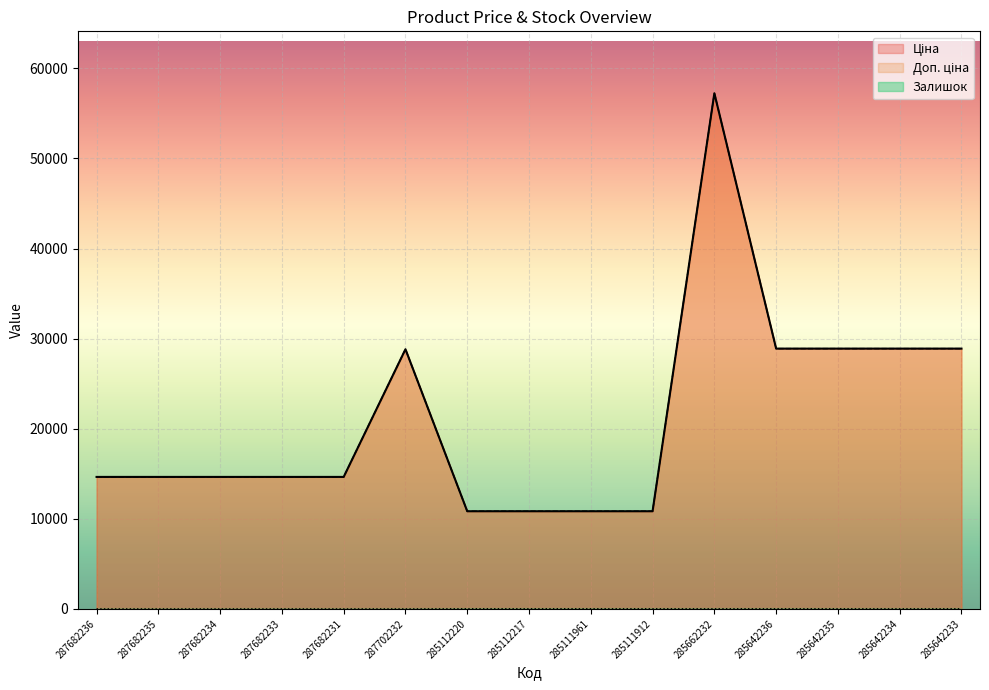

True or false: Ціна has a value of 21584.5 at 287682231.

False